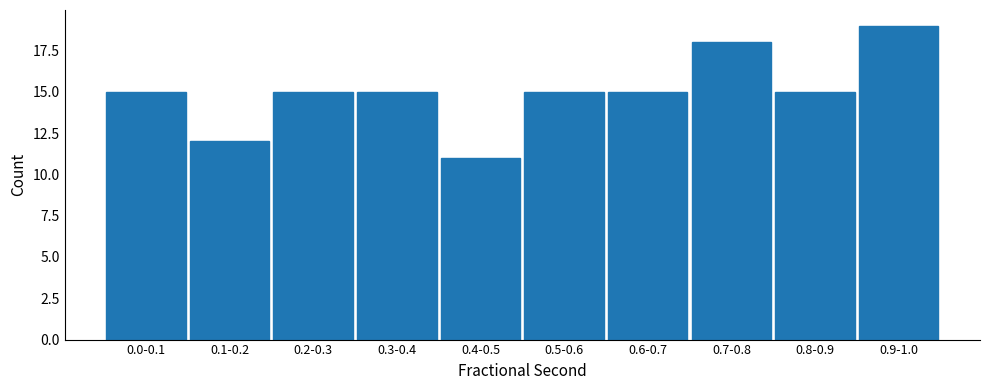

Reading right to left, transcribe all the data shown in this chart.

19	15	18	15	15	11	15	15	12	15